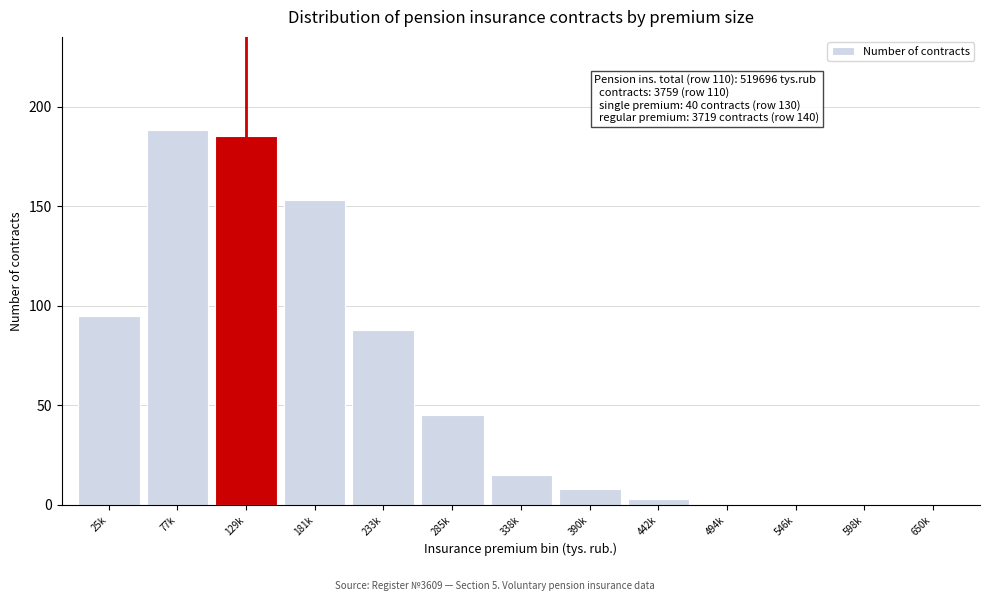

Reading left to right, transcribe all the data shown in this chart.

25k=95	77k=188	129k=185	181k=153	233k=88	285k=45	338k=15	390k=8	442k=3	494k=0	546k=0	598k=0	650k=0